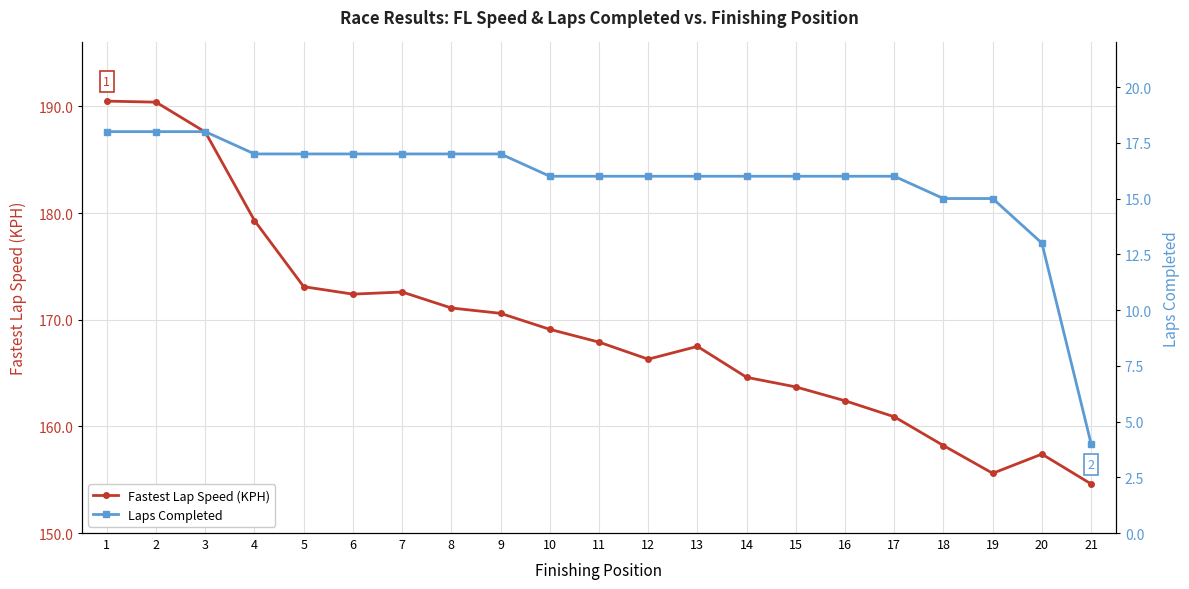

Reading left to right, what are all the values shown in this chart?

Fastest Lap Speed (KPH): 190.5	190.4	187.6	179.3	173.1	172.4	172.6	171.1	170.6	169.1	167.9	166.3	167.5	164.6	163.7	162.4	160.9	158.2	155.6	157.4	154.6
Laps Completed: 18.0	18.0	18.0	17.0	17.0	17.0	17.0	17.0	17.0	16.0	16.0	16.0	16.0	16.0	16.0	16.0	16.0	15.0	15.0	13.0	4.0